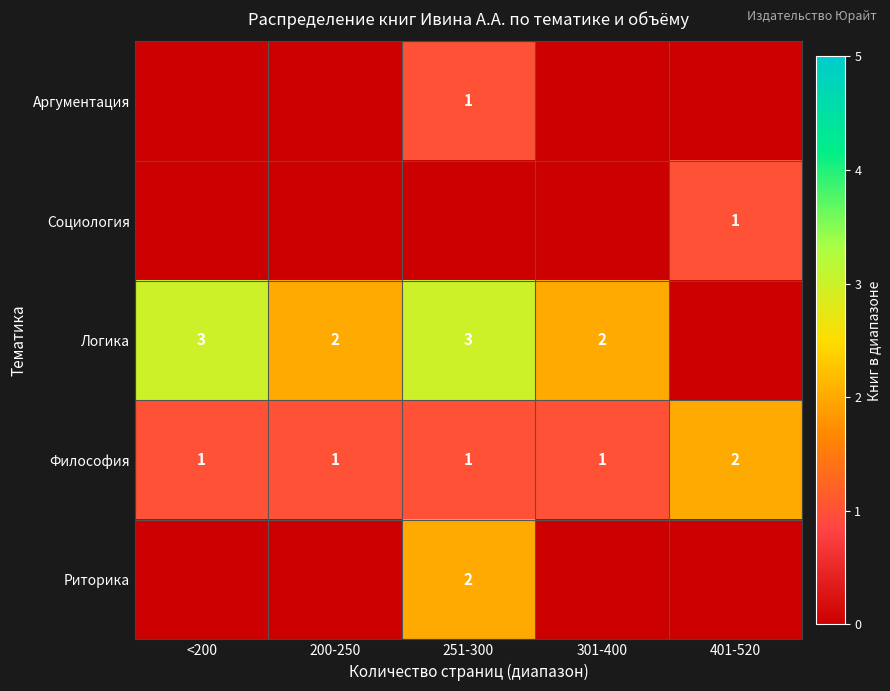

Which has a higher value, 301-400 or <200?

<200